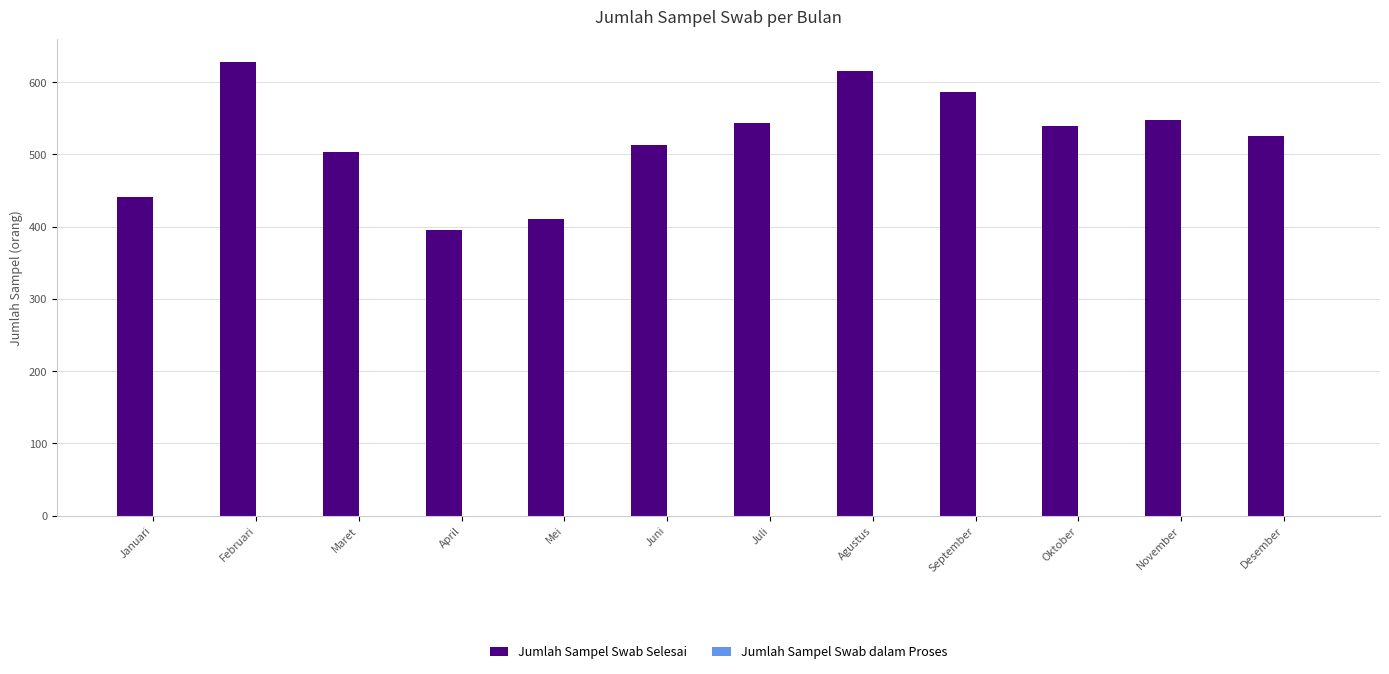

What is the label of the 2nd bar from the right?

November